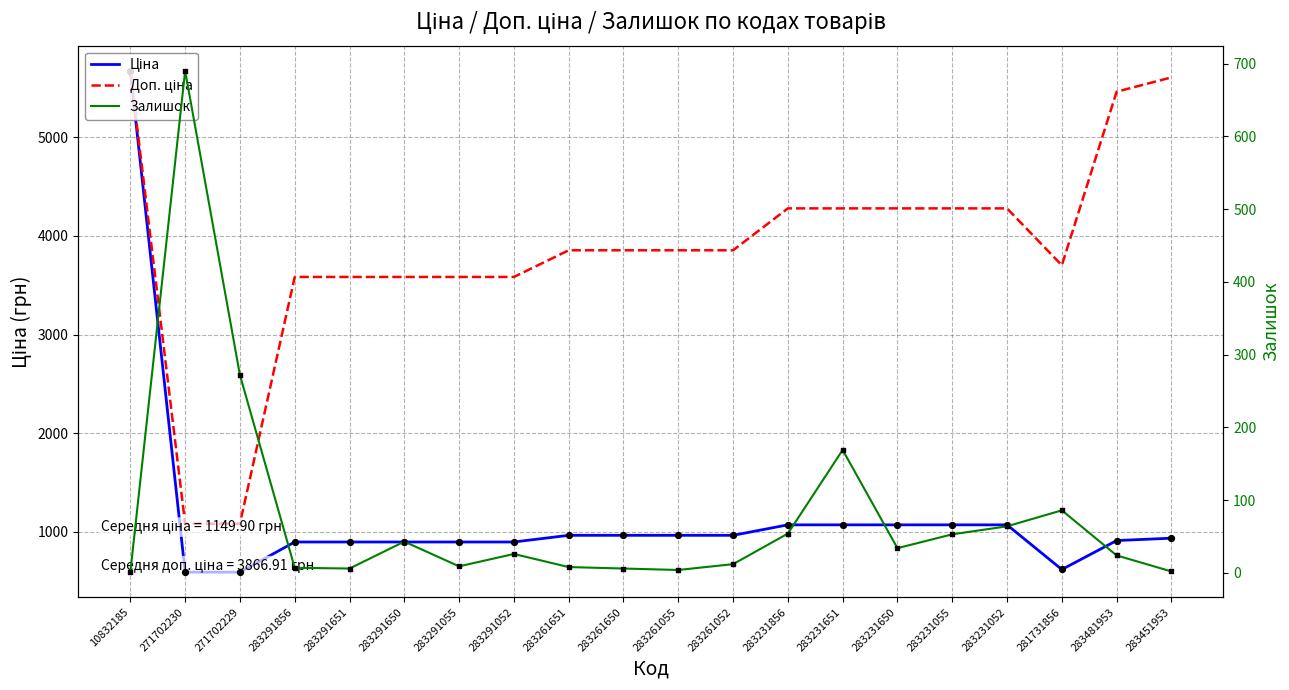

What are all the series names shown in the legend?

Ціна, Доп. ціна, Залишок